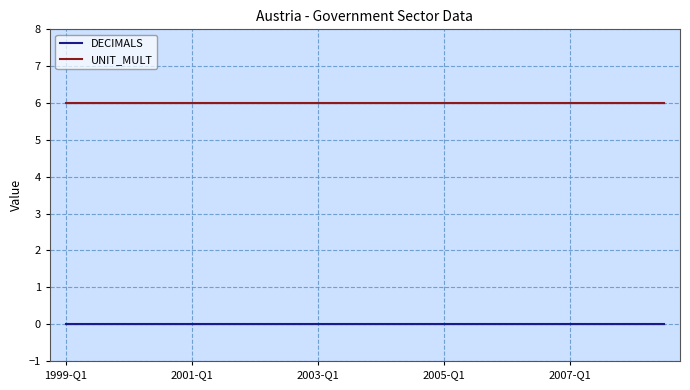

True or false: DECIMALS has more than 1 points higher than both neighbors.

False